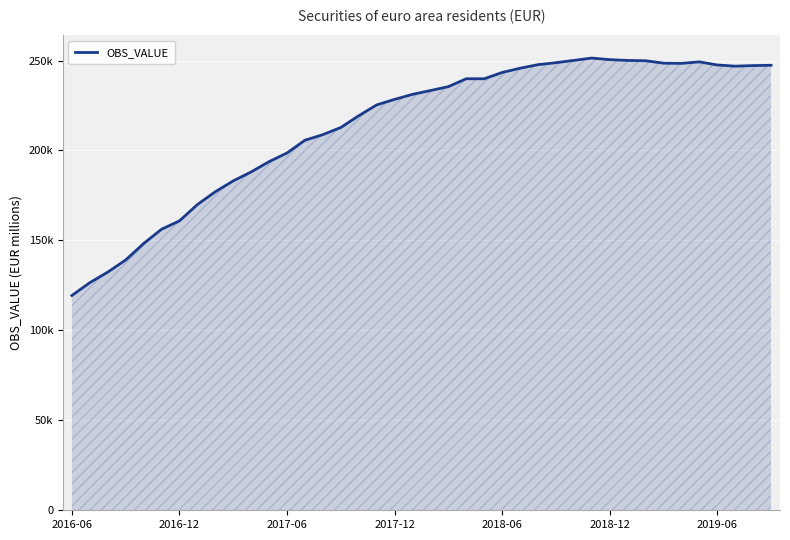

Does the chart display data point markers on the line(s)?

No